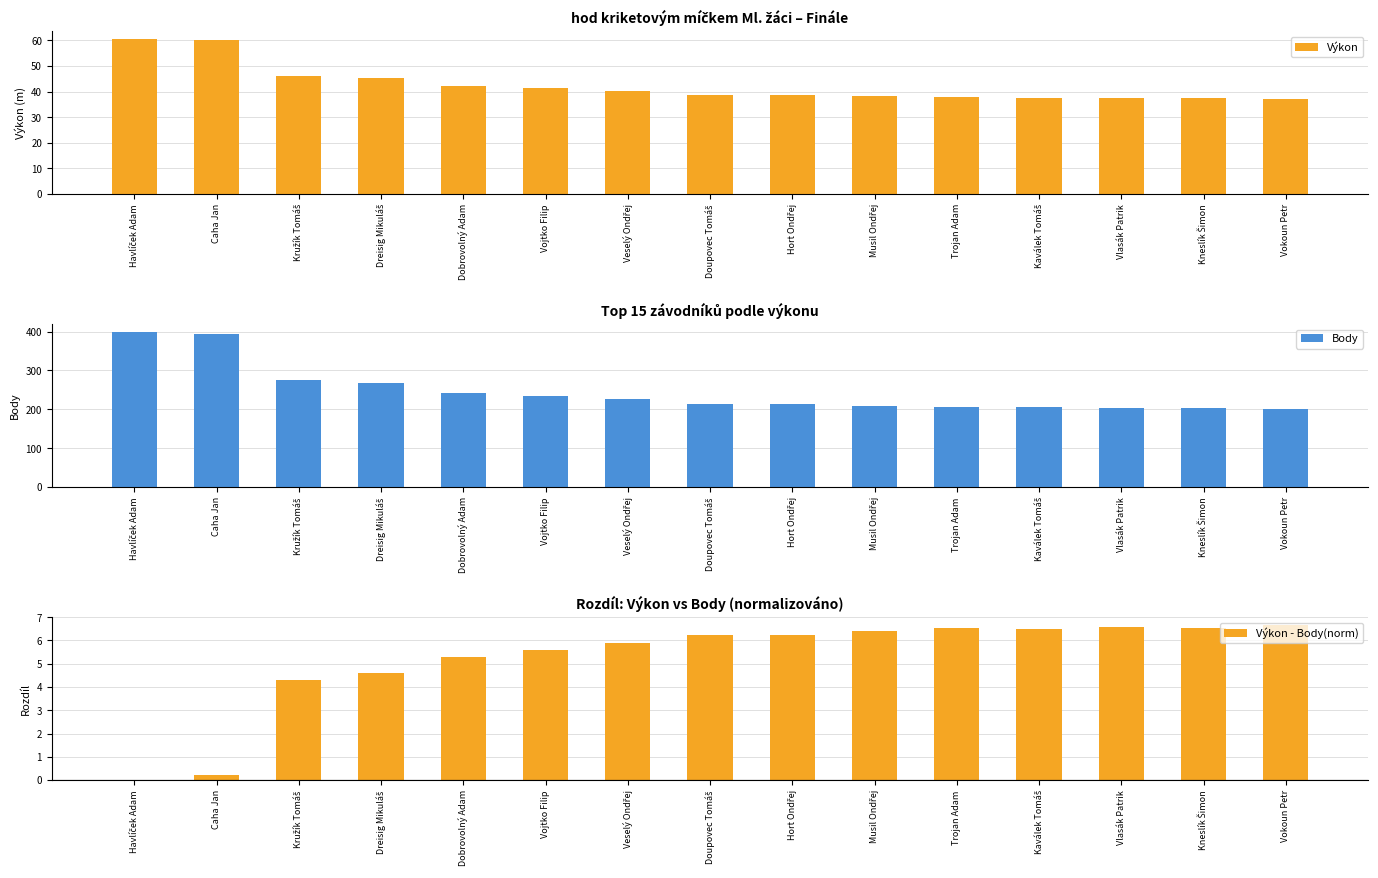

Are the bars horizontal?

No